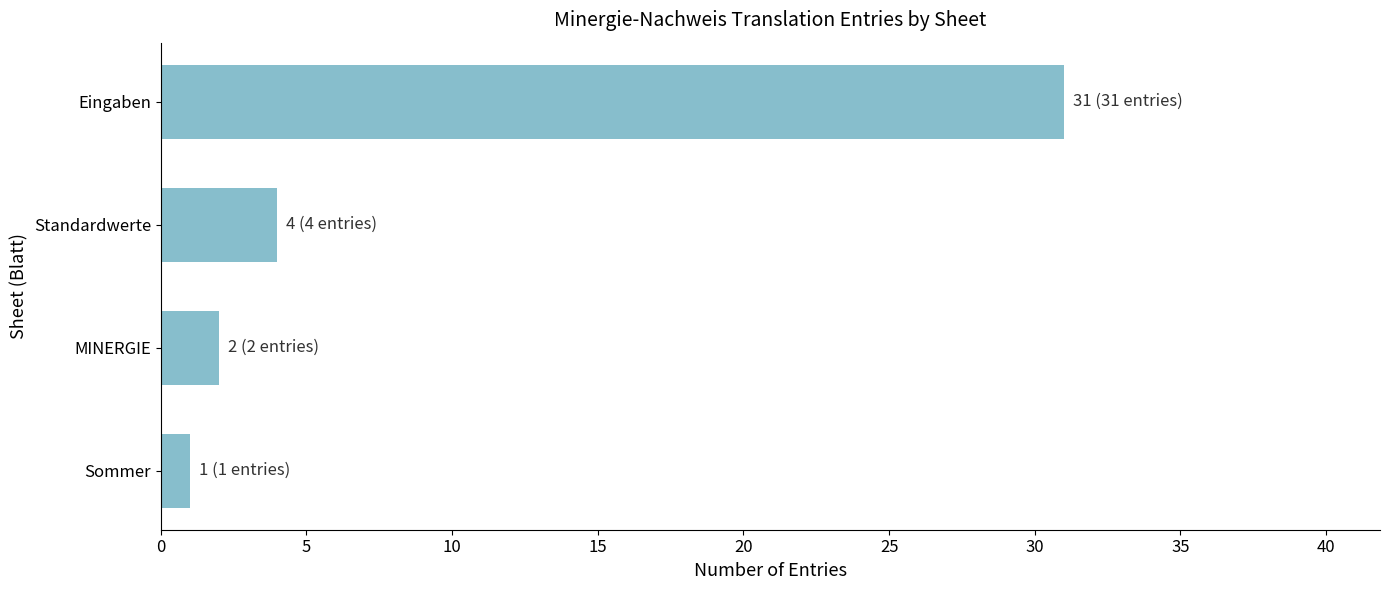

Rank the categories by value from lowest to highest.

Sommer, MINERGIE, Standardwerte, Eingaben